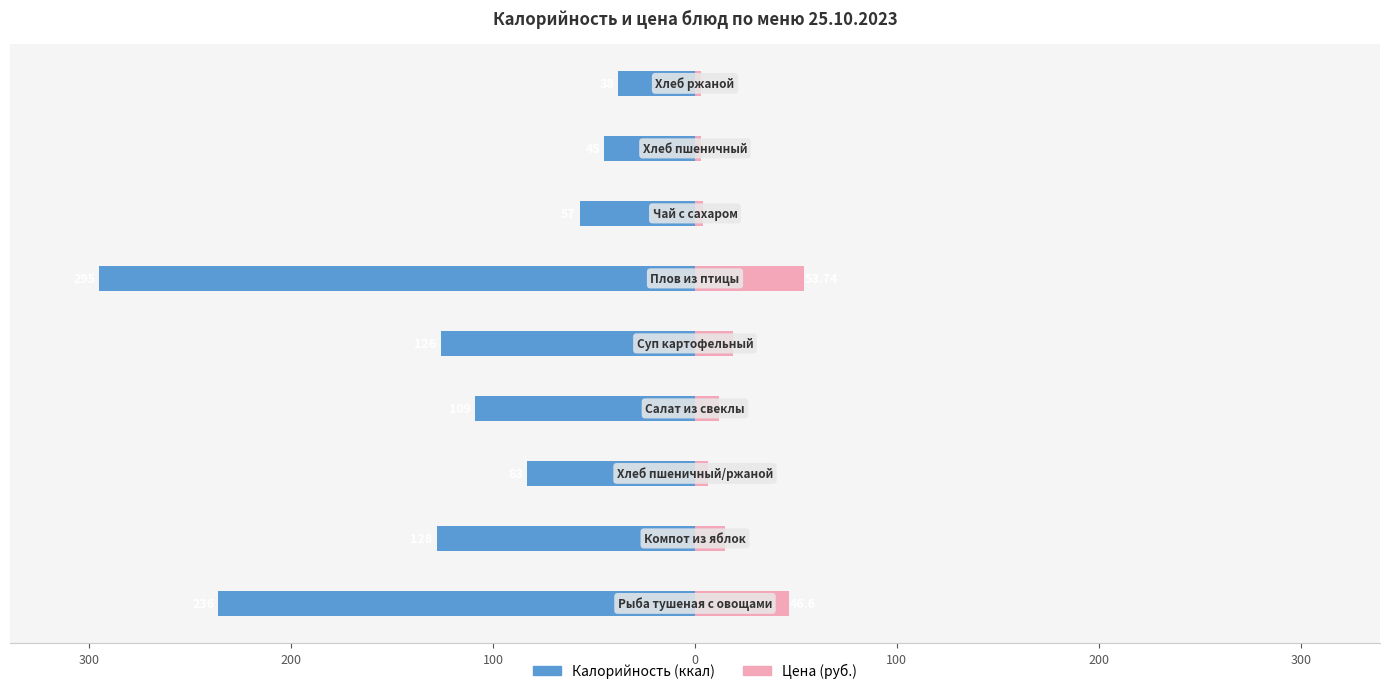

At 200, list the series in order from smallest to largest.

Калорийность (ккал), Цена (руб.)